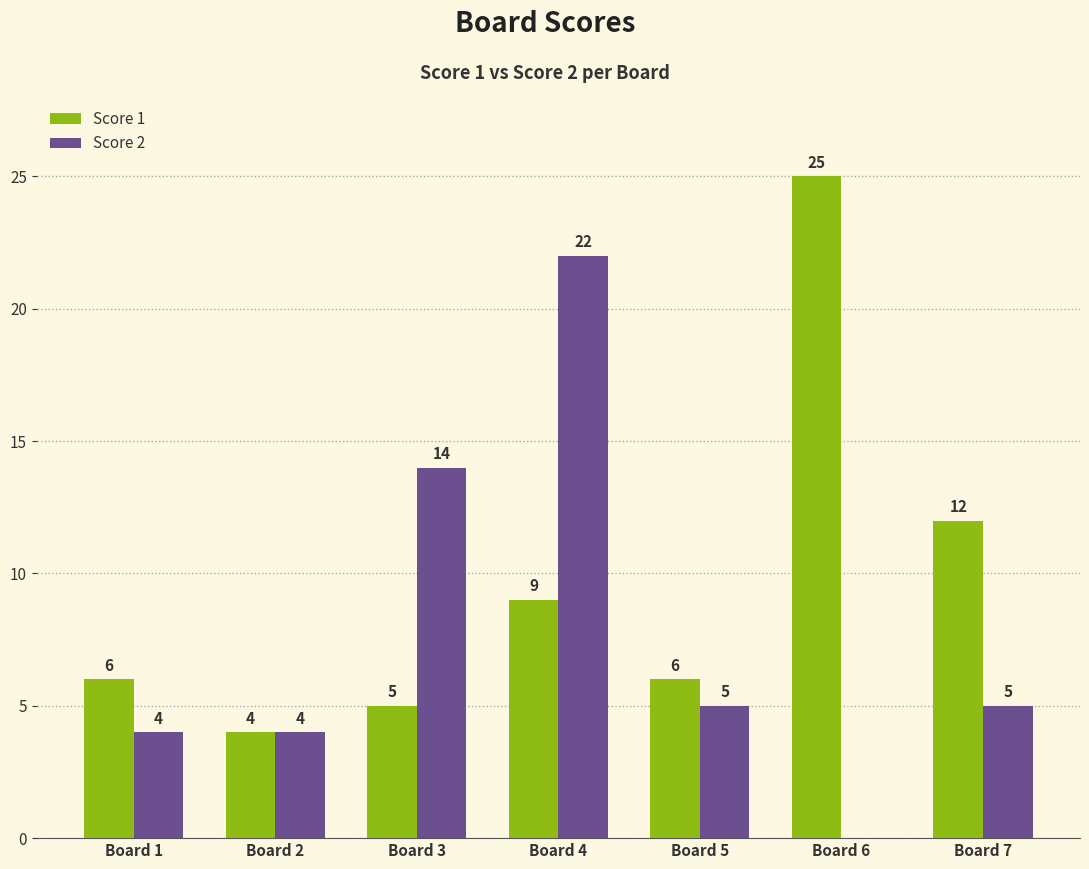

What is the greatest value displayed?

25